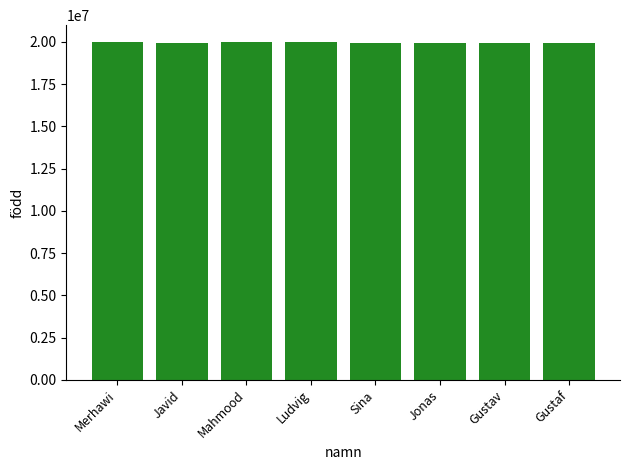

How many data points are less than 19961002?

4